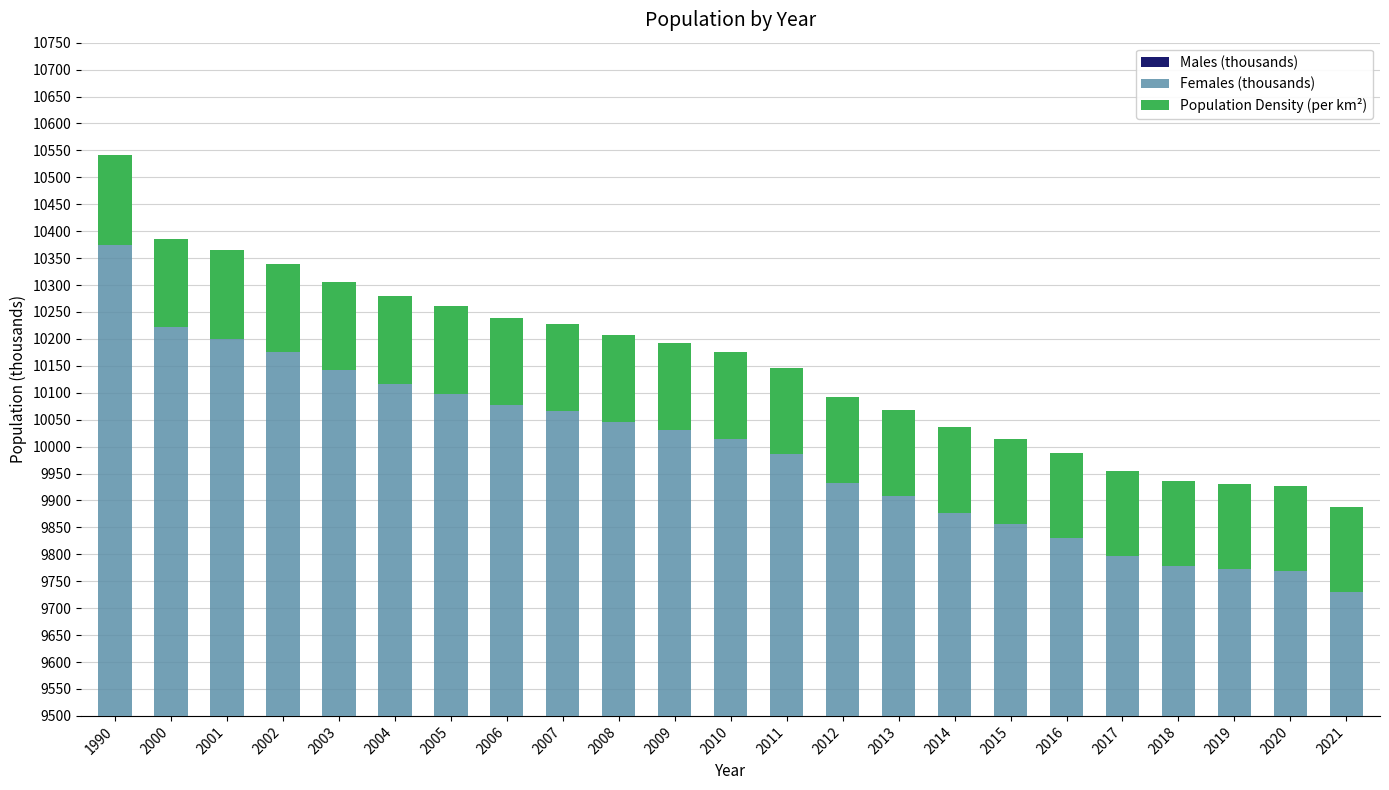

What is the spread (max minus min) of values at 2021?

4910.1